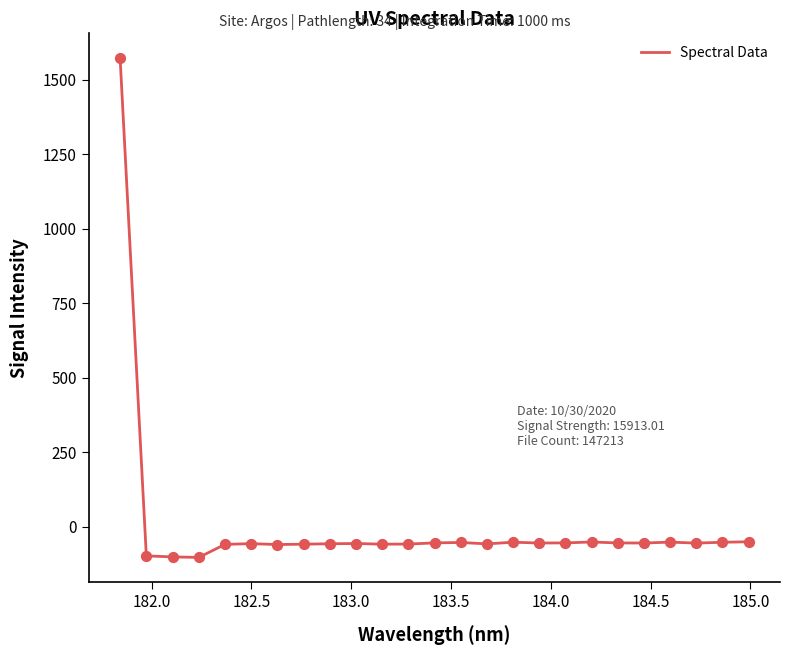

What is the maximum value shown in the chart?

1571.6